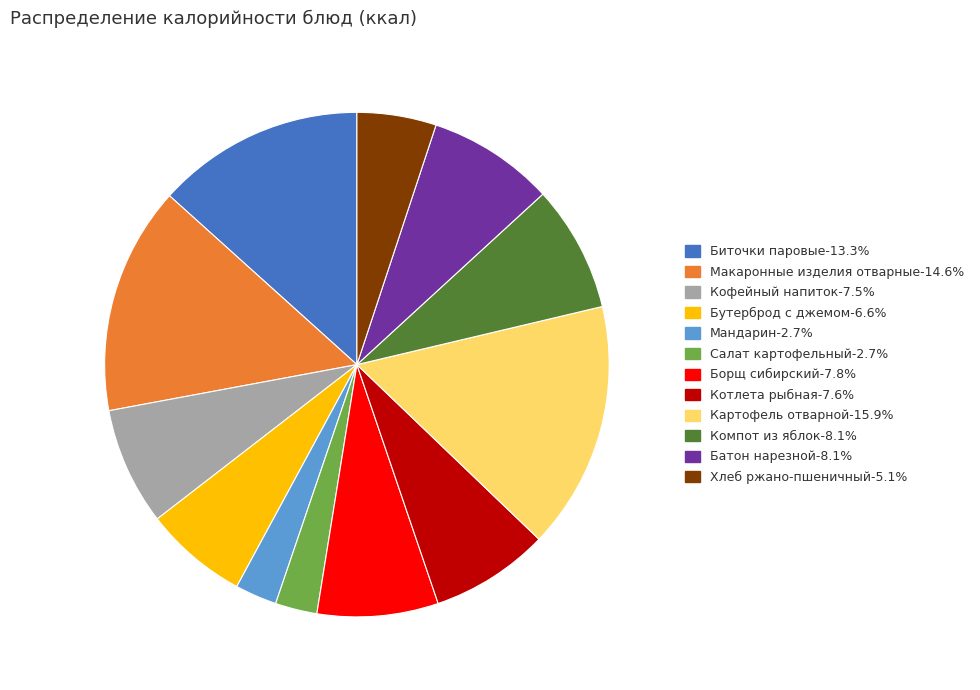

Which slice is the largest?

Картофель отварной